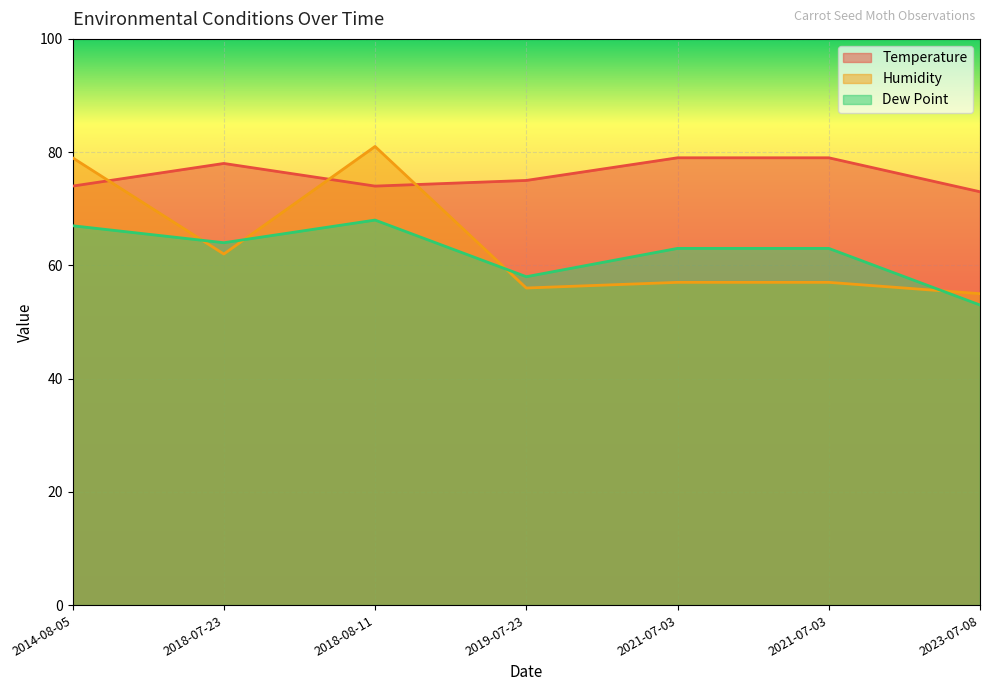

Reading left to right, transcribe all the data shown in this chart.

Temperature: 74	78	74	75	79	79	73
Humidity: 79	62	81	56	57	57	55
Dew Point: 67	64	68	58	63	63	53